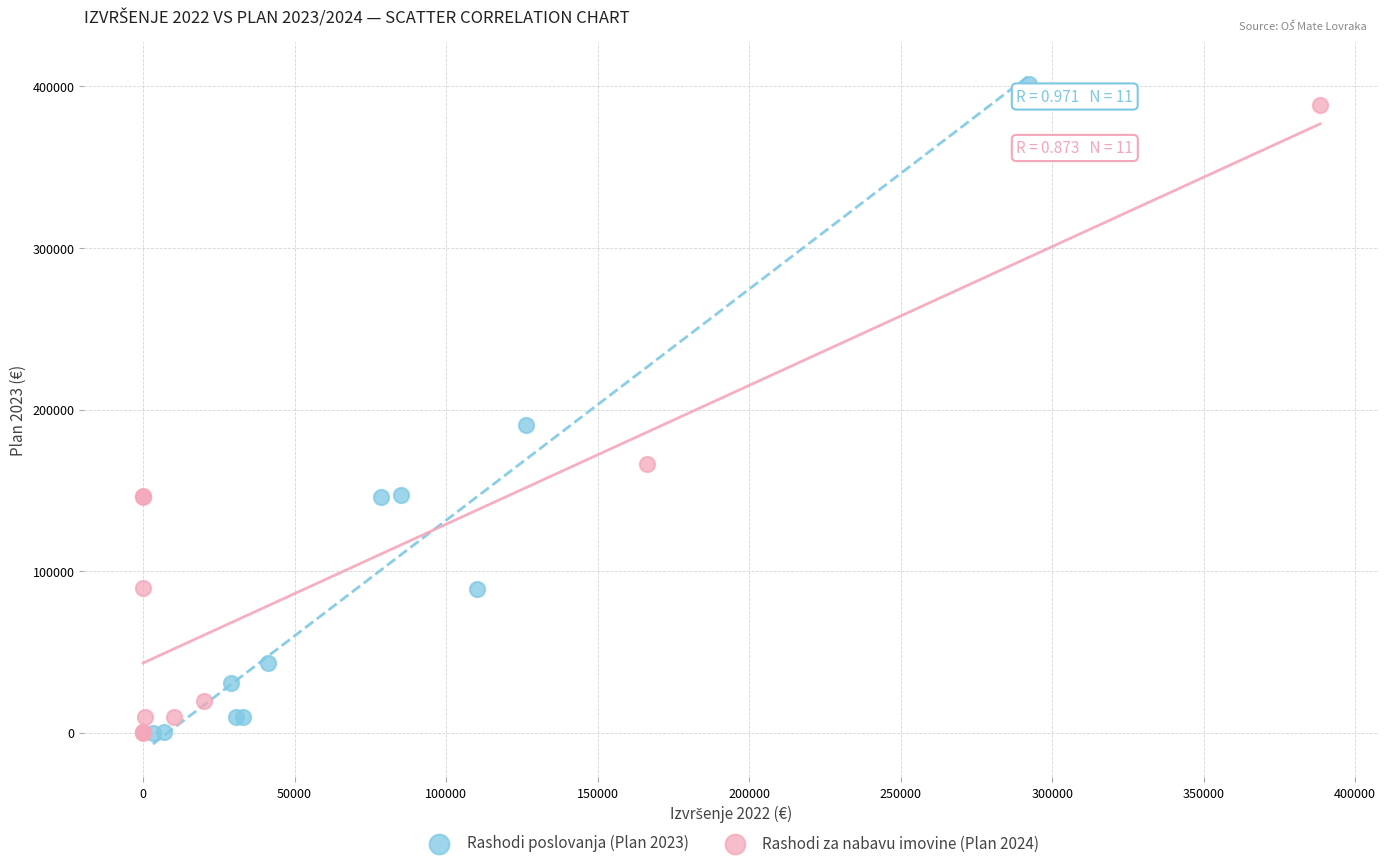

Which series has the widest spread of Y values?

Rashodi poslovanja (Plan 2023)